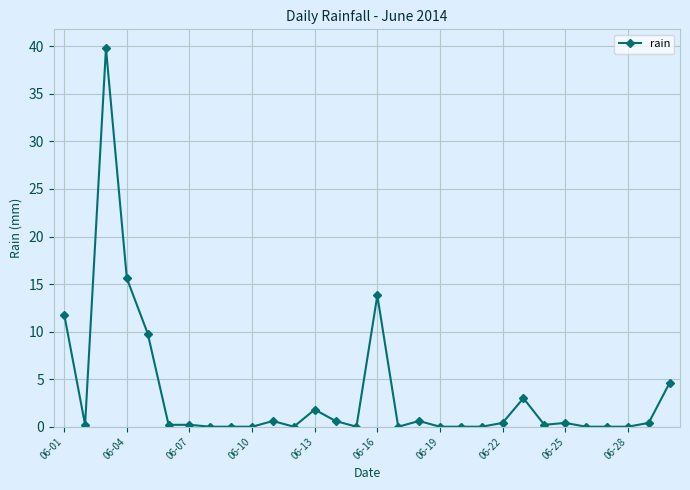

What is the difference between the second highest and second lowest values?

15.6